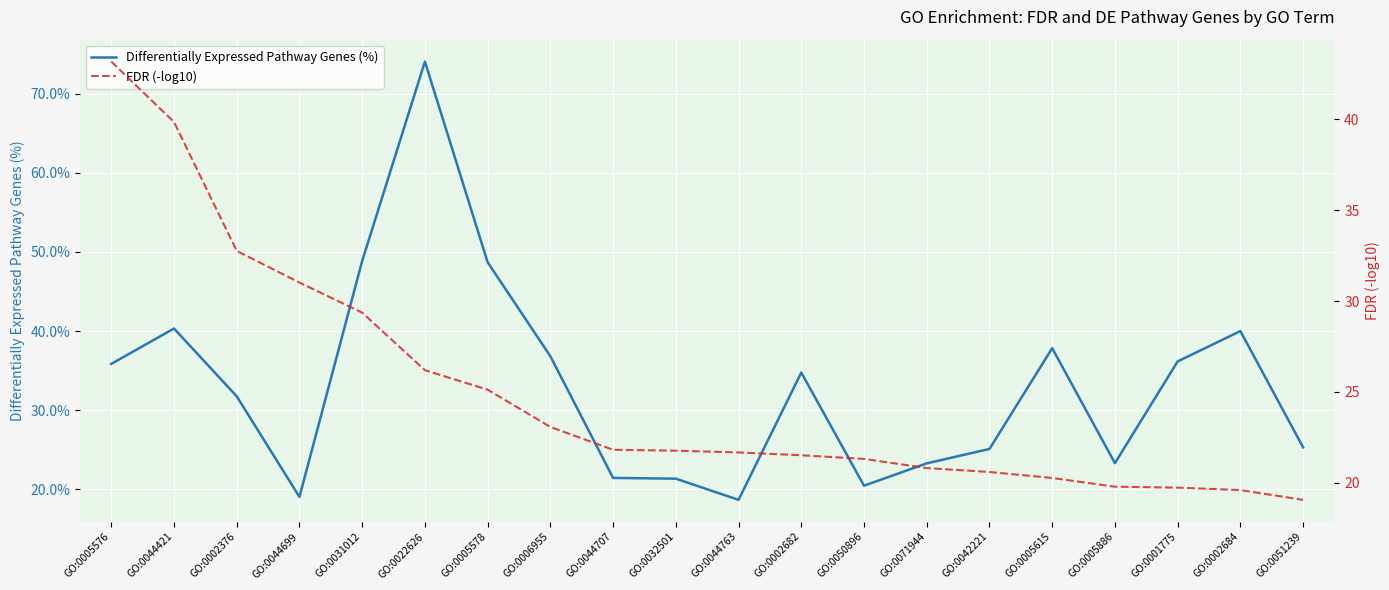

Read the Differentially Expressed Pathway Genes (%) value at GO:0006955.

36.8